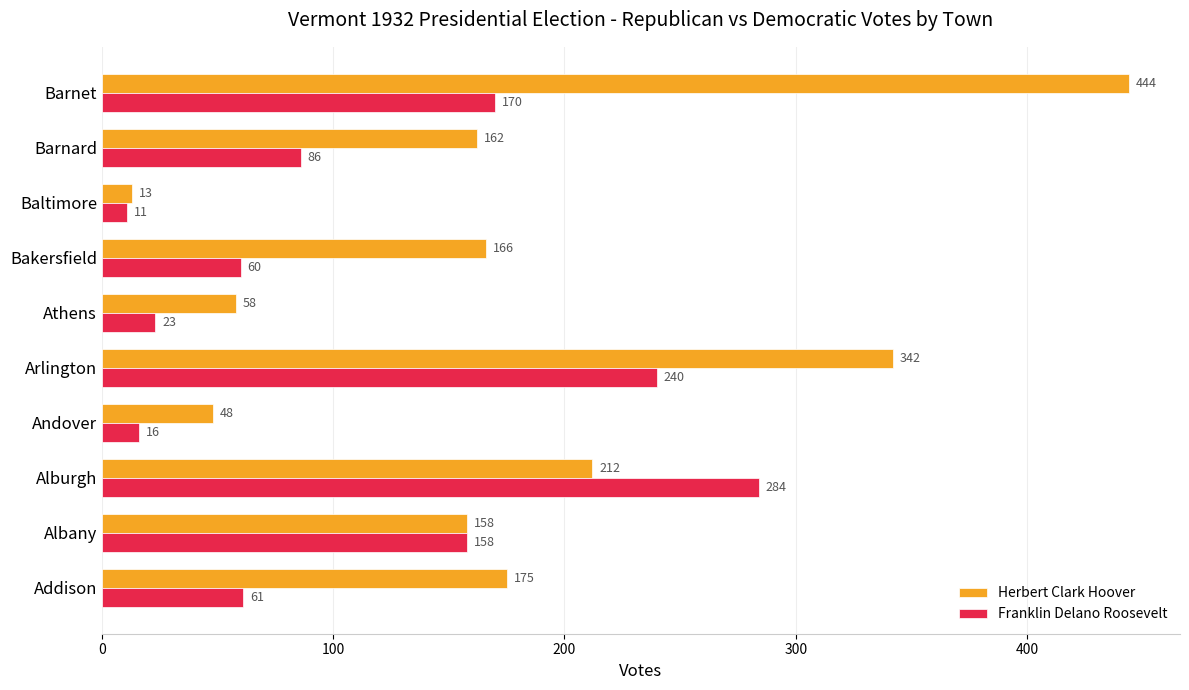

The value of Herbert Clark Hoover at Addison is 175. True or false?

True